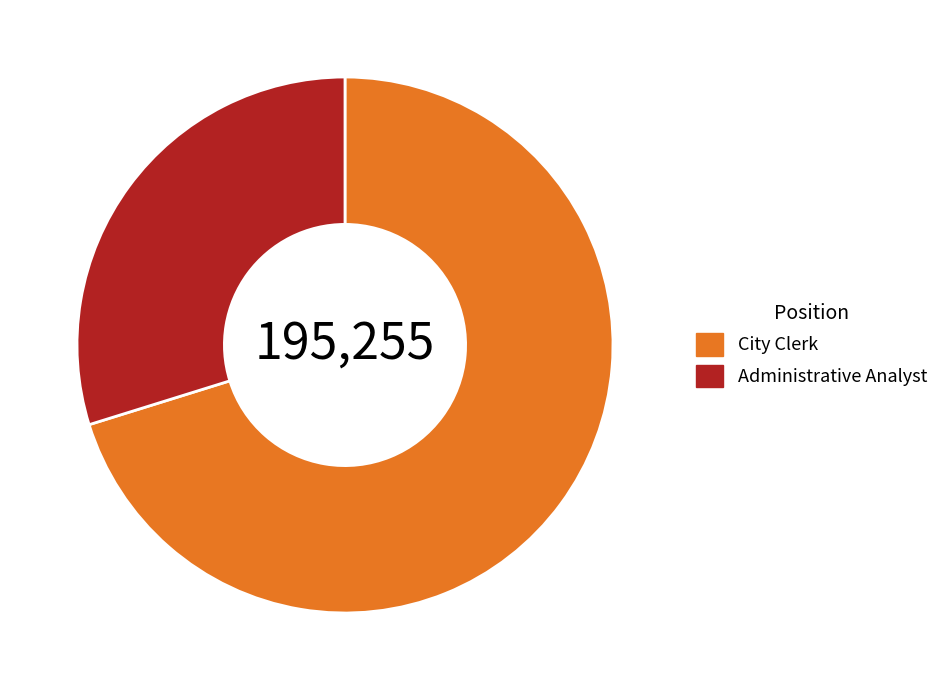

Which slice is the largest?

City Clerk